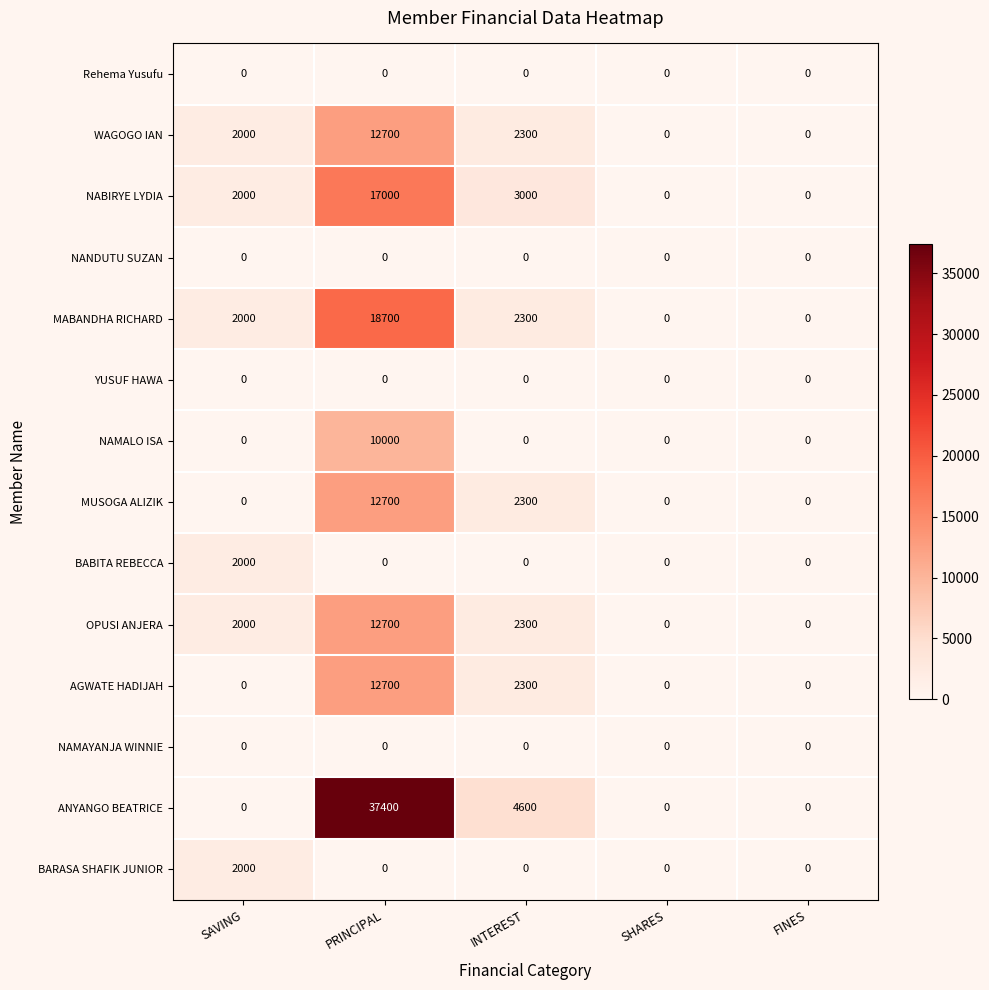

Where is ANYANGO BEATRICE nearest to the value 18700?

INTEREST